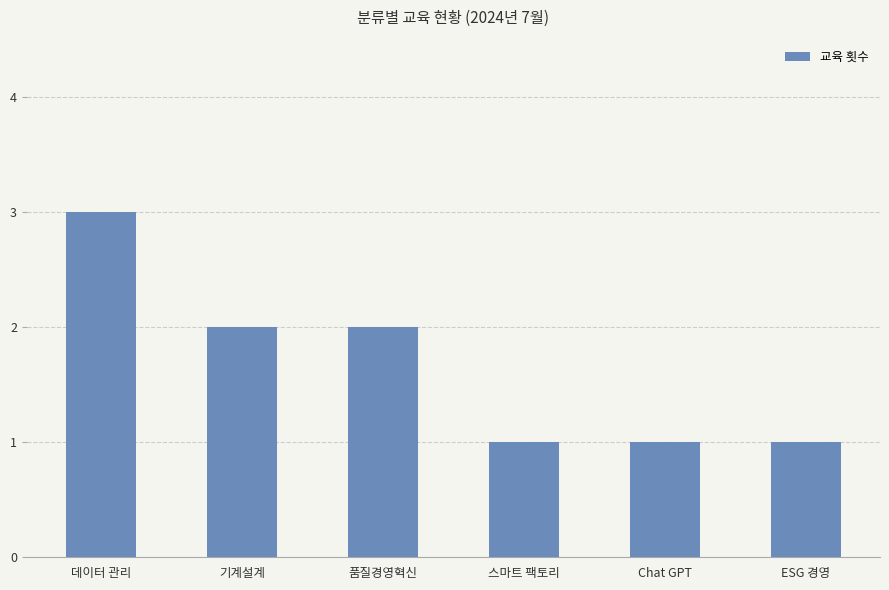

What is the minimum value shown in the chart?

1